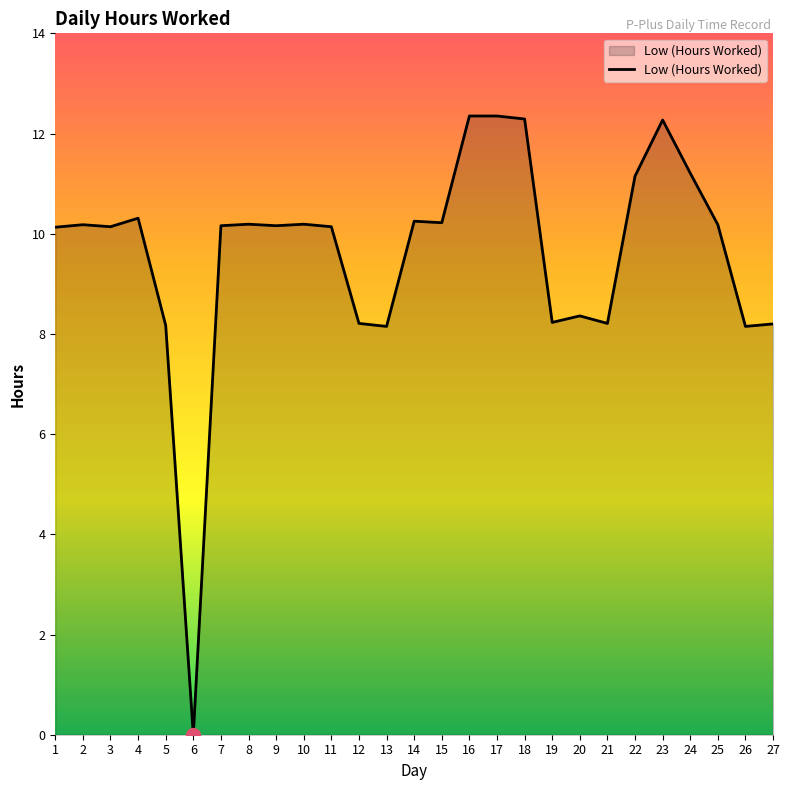

The value at 6 is 8.6. True or false?

False